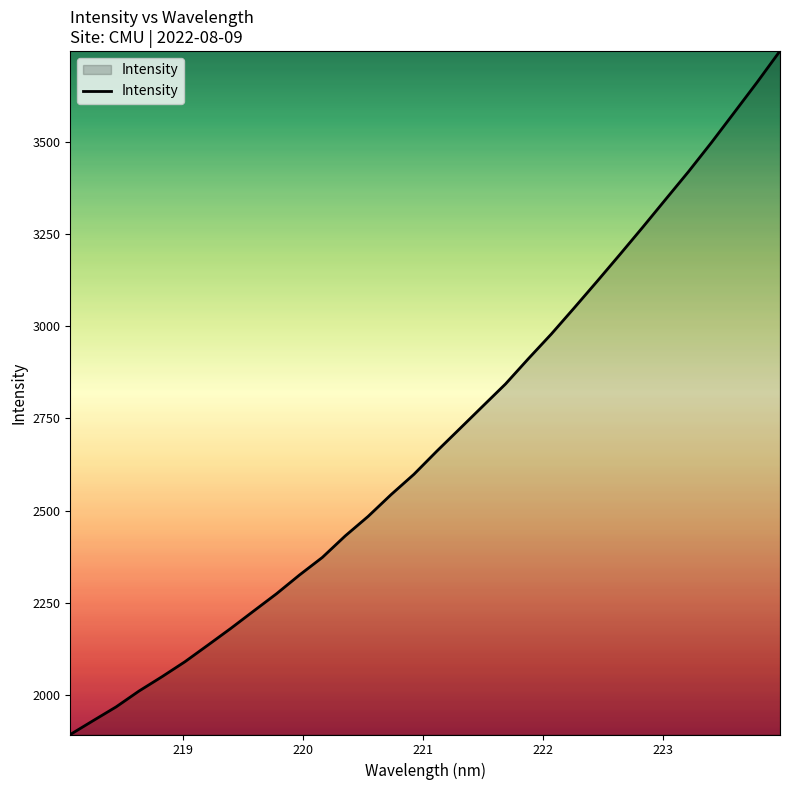

What is the maximum value shown in the chart?

3745.5